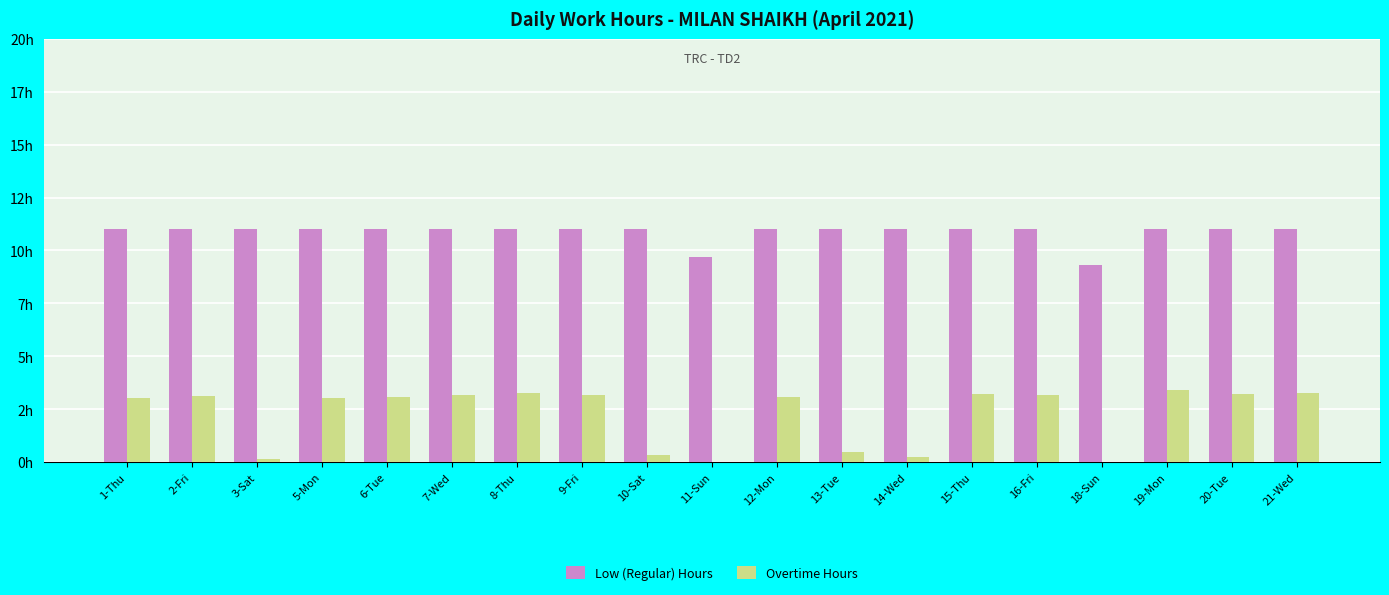

The Low (Regular) Hours series shows 11.0 at 9-Fri. True or false?

True